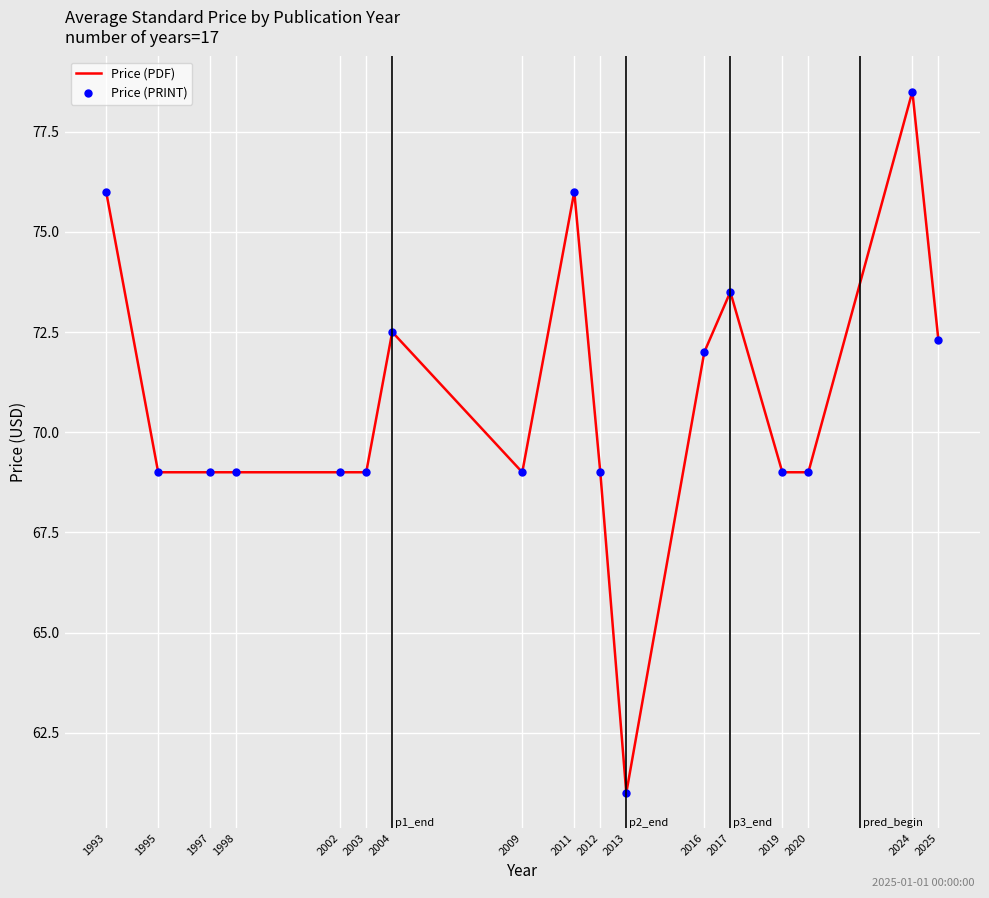

How many lines are shown in the chart?

2